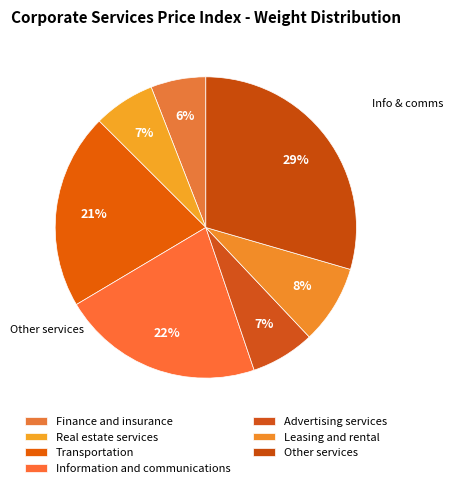

What percentage do Leasing and rental and Finance and insurance together represent?

14.4%